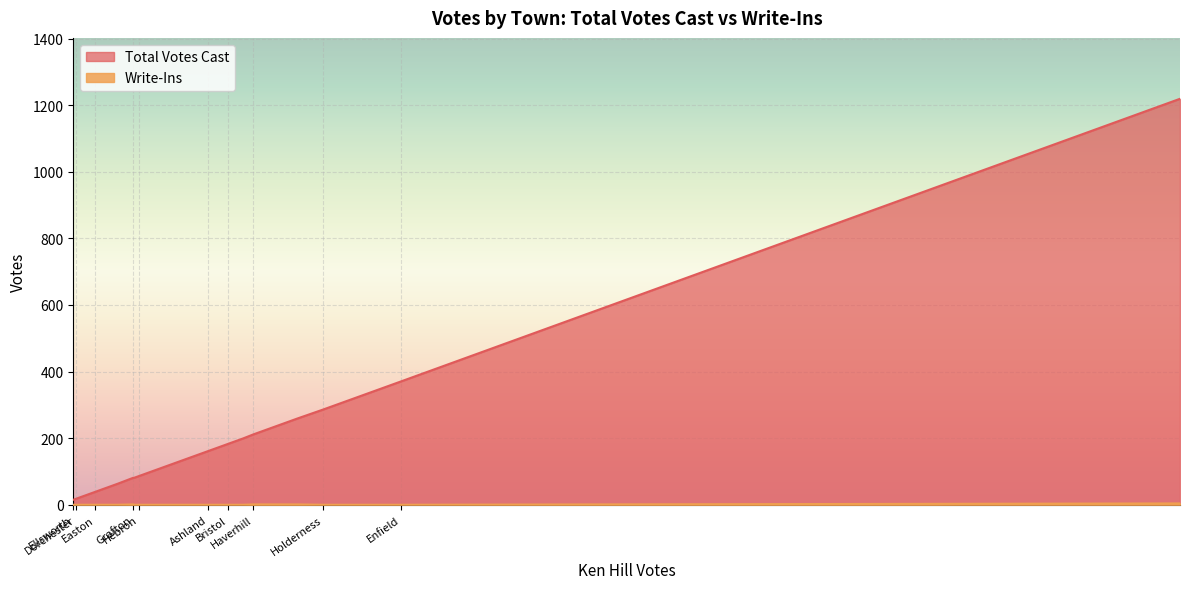

What is the minimum value for Total Votes Cast?

15